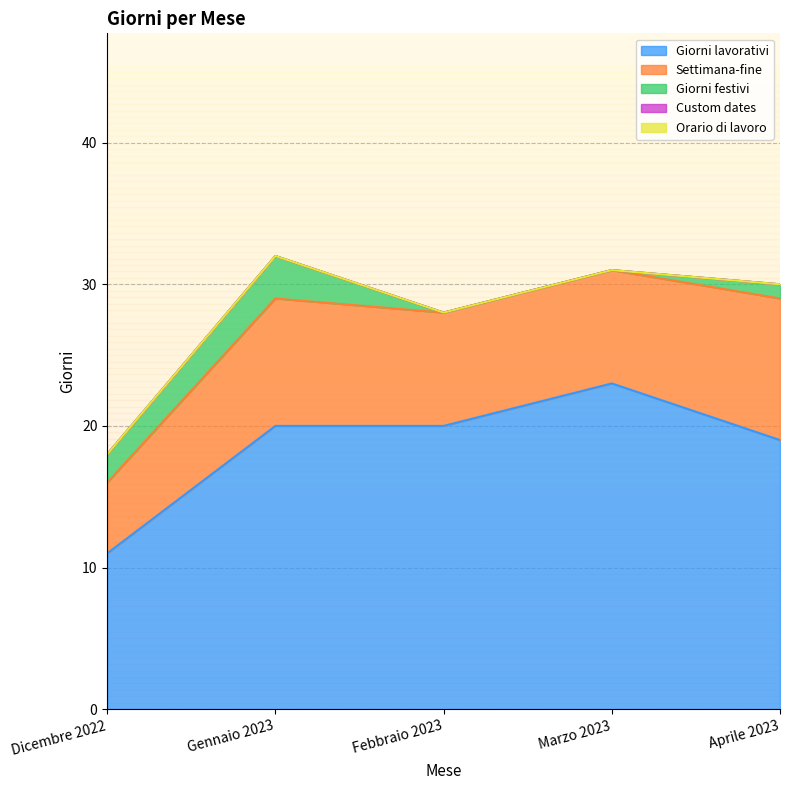

How many lines are shown in the chart?

5